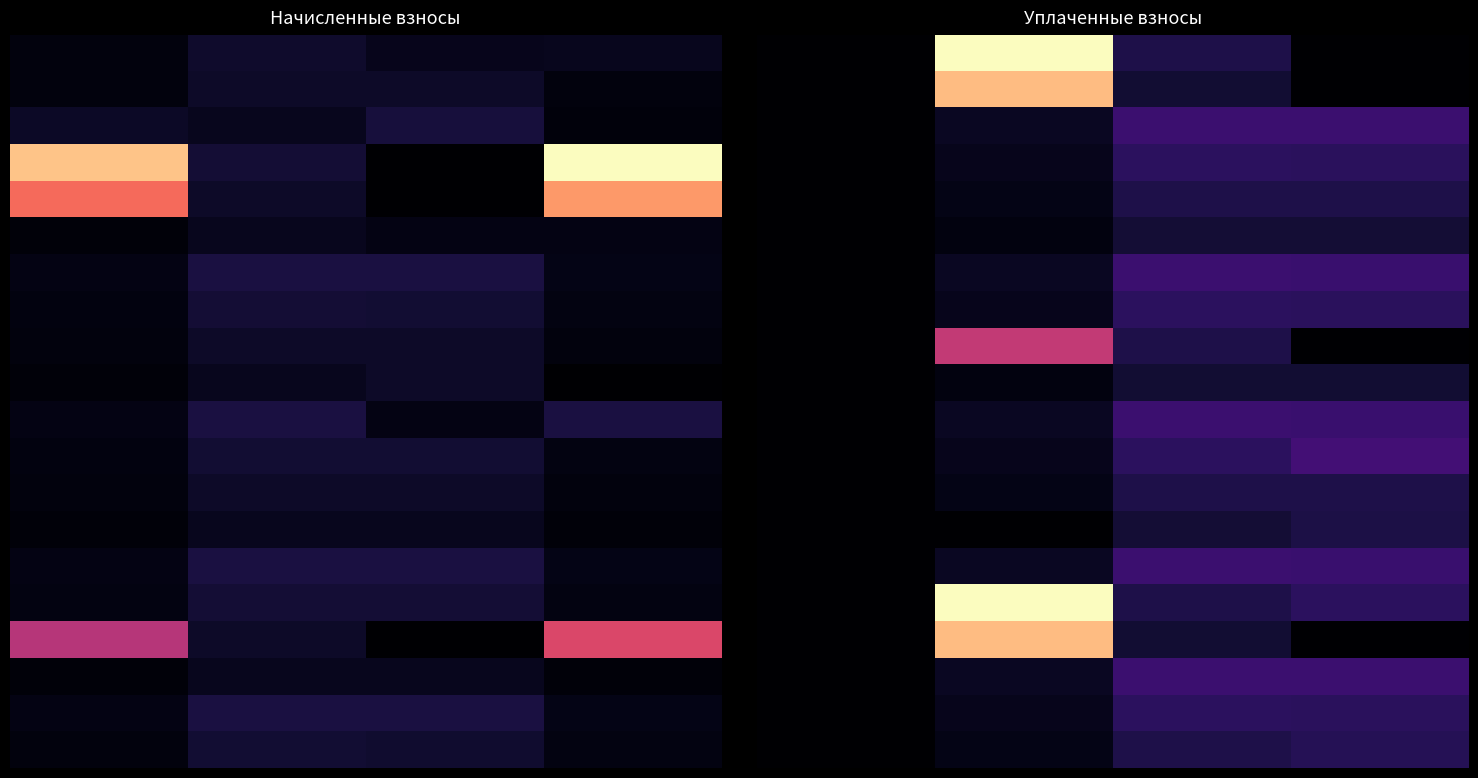

Which category has the highest value across all series?

1